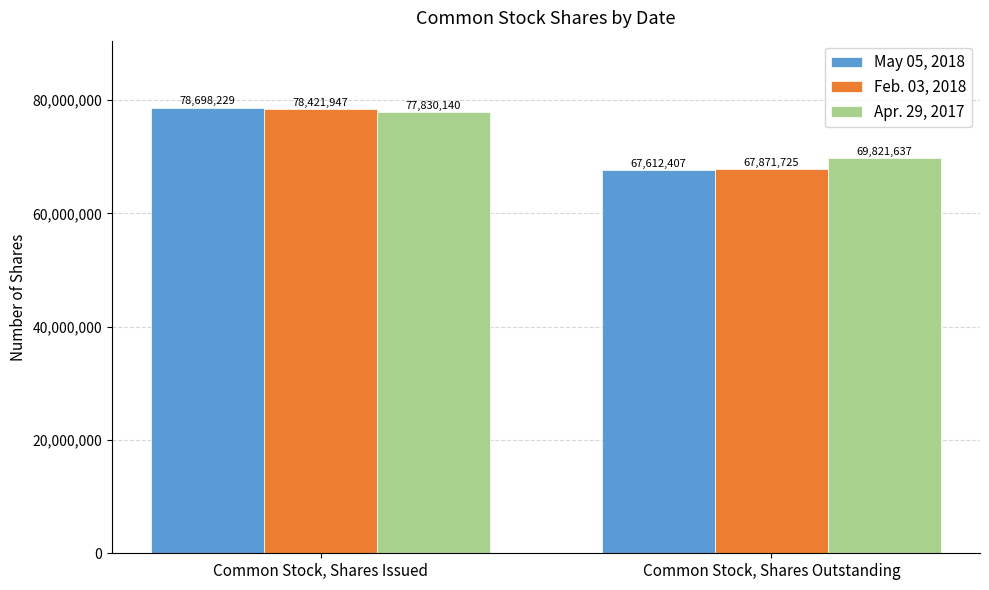

What is the label of the 1st bar from the left?

Common Stock, Shares Issued